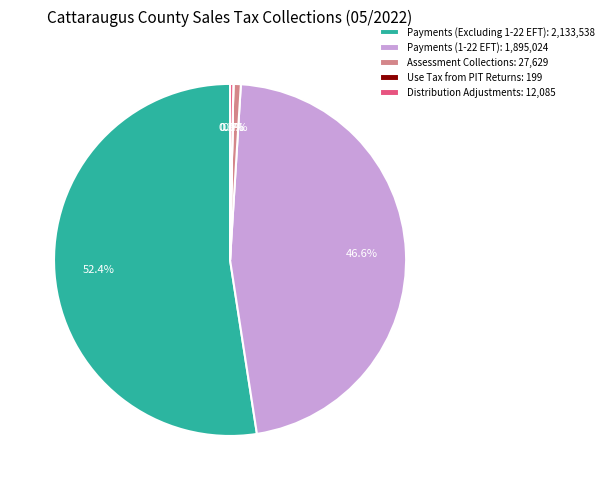

True or false: Payments (1-22 EFT) accounts for 47% of the total.

True